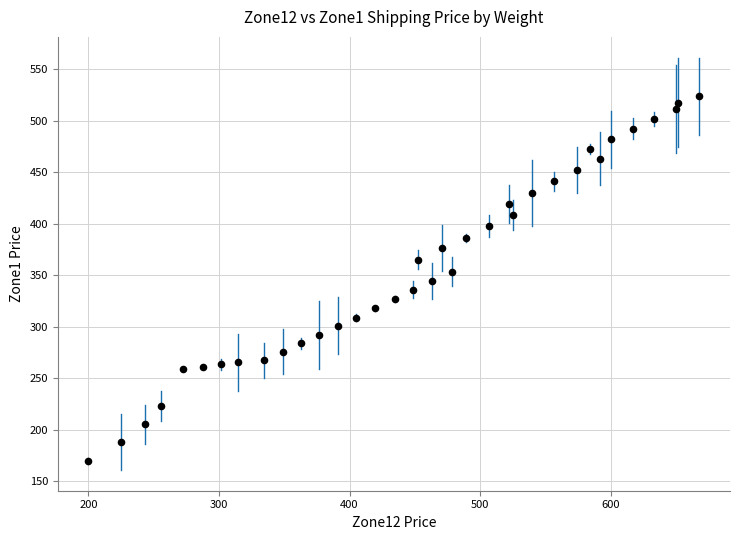

What is the range of X values (max minus min)?

468.1